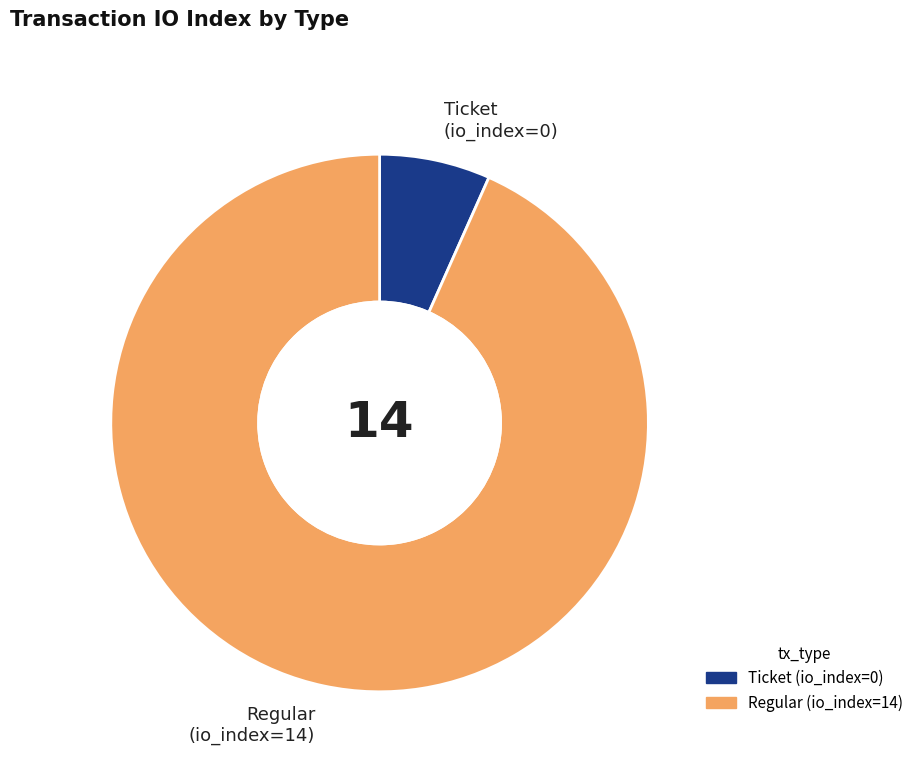

Which has a higher value, Ticket (io_index=0) or Regular (io_index=14)?

Regular (io_index=14)